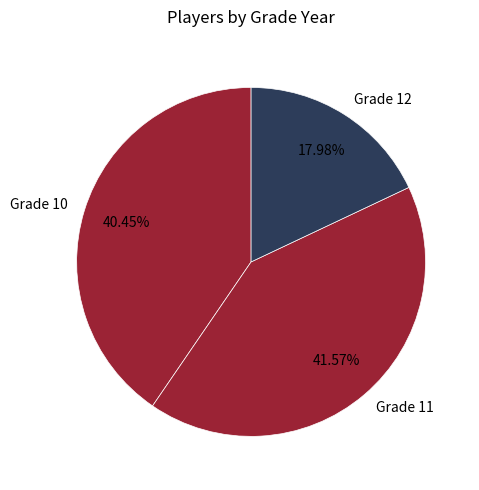

Between Grade 11 and Grade 10, which is larger?

Grade 11